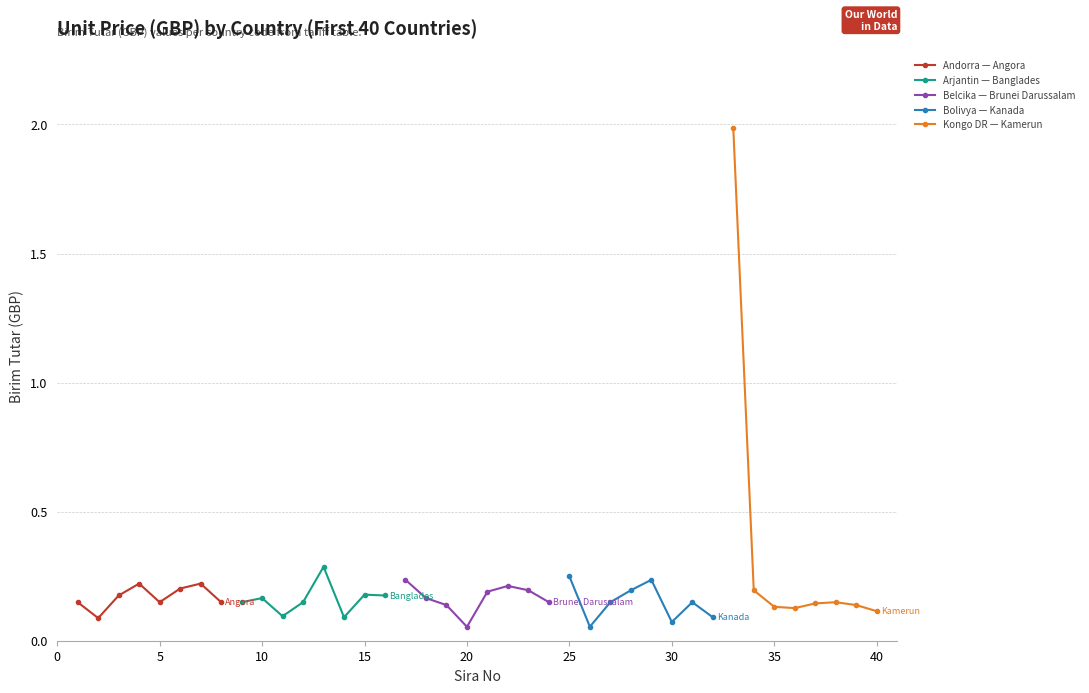

Count the Andorra — Angora values in the range 0 to 1.

8